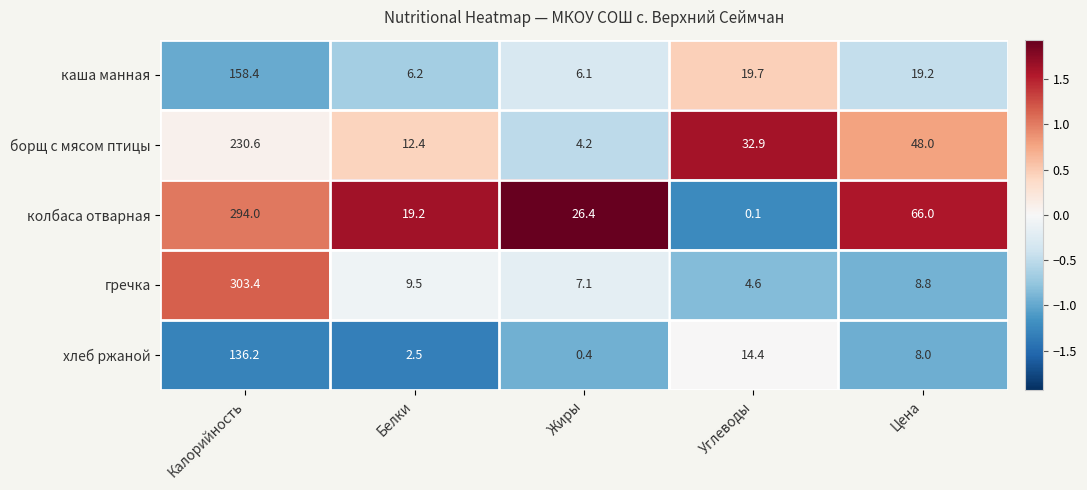

How many distinct data groups are displayed?

5